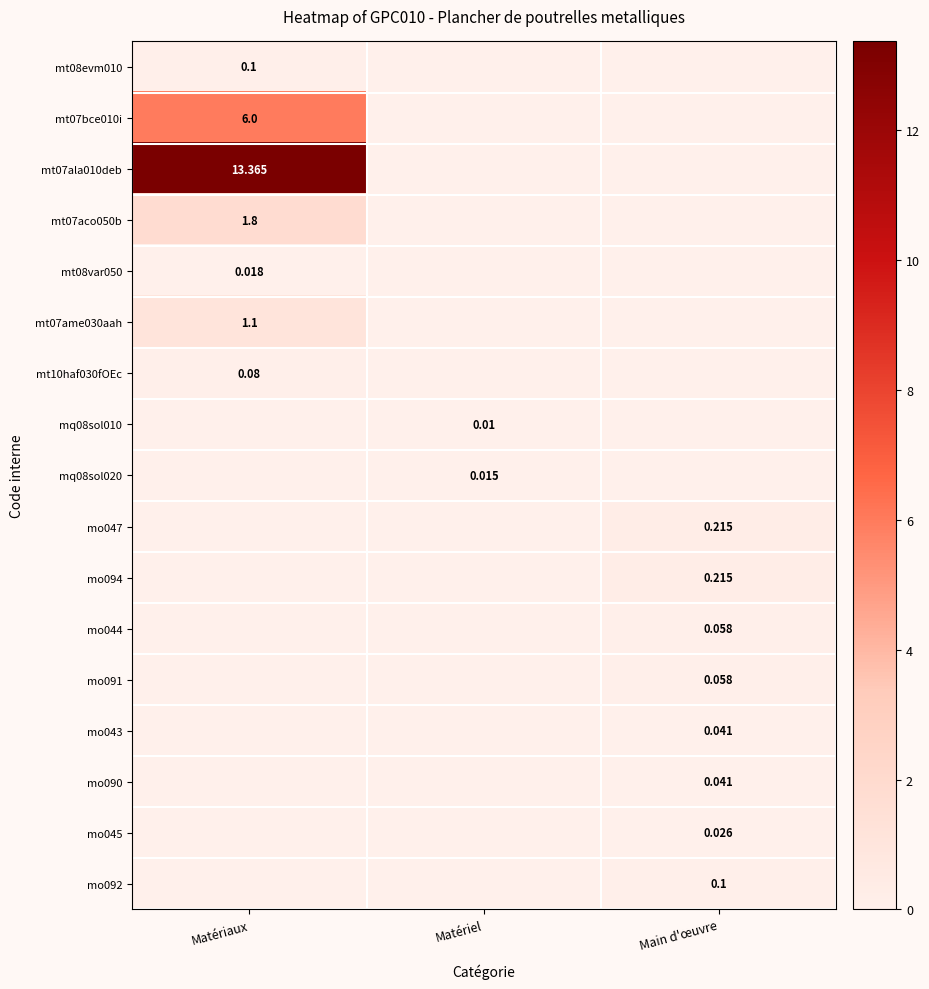

How many values in mo044 are above zero?

1